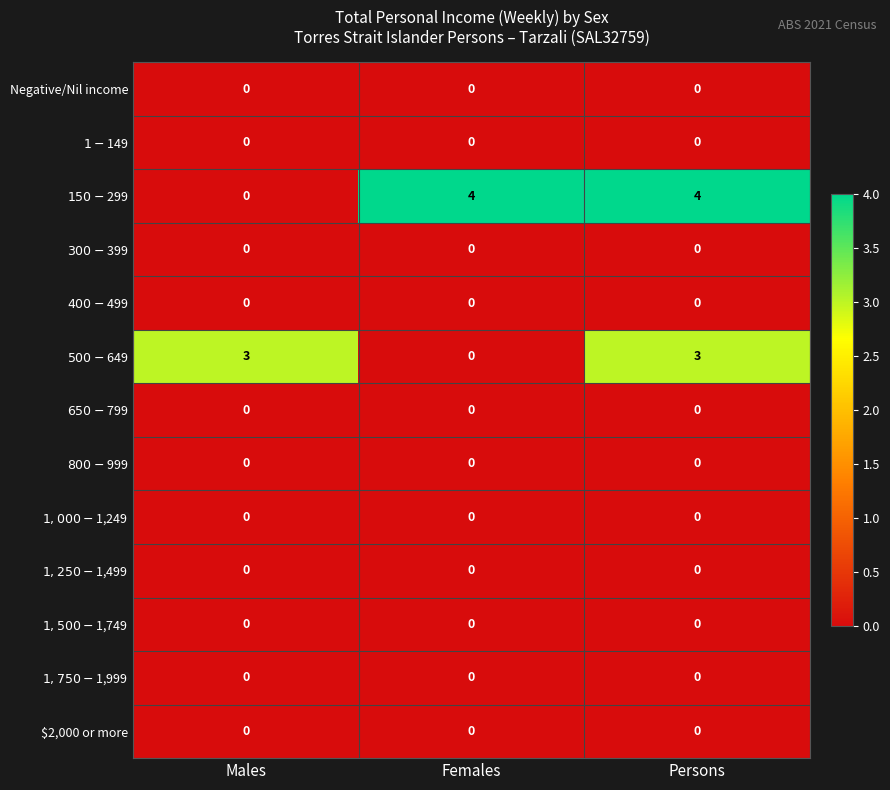

What is the total value across all series at Males?

3